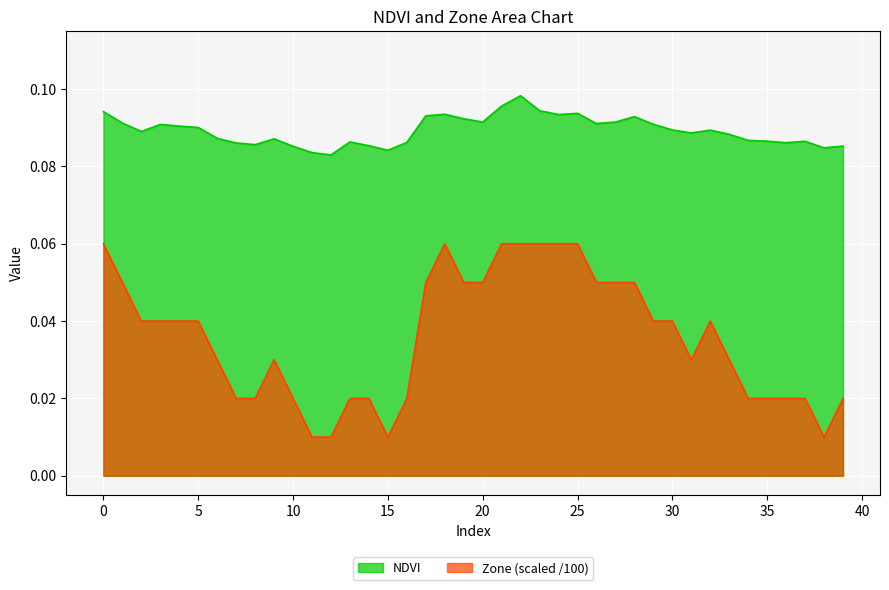

Which has a higher value, 26 or 8?

26